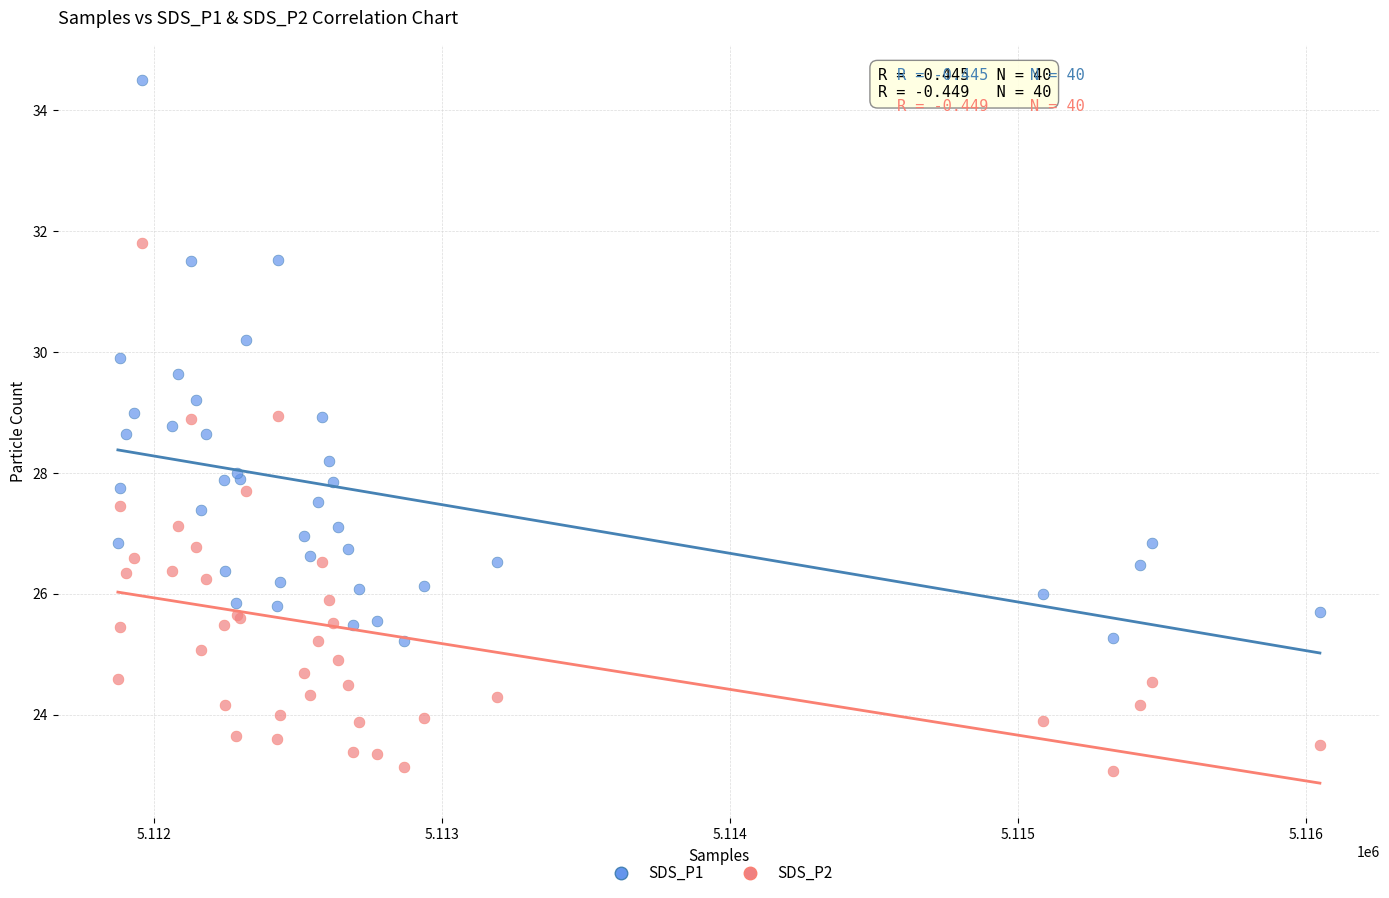

Which series has the widest spread of Y values?

SDS_P1